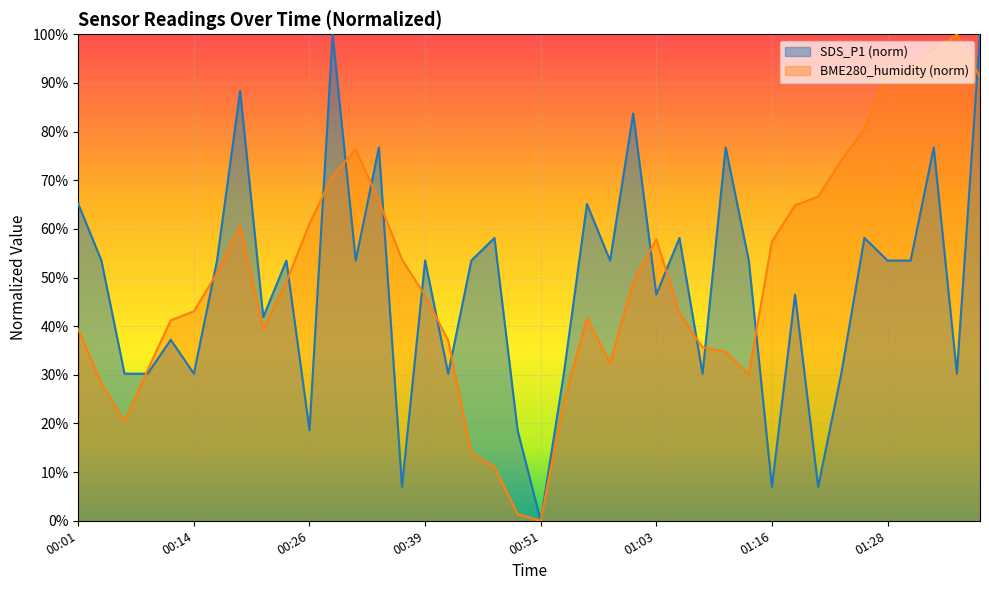

What is the highest value of the BME280_humidity series?

100.0